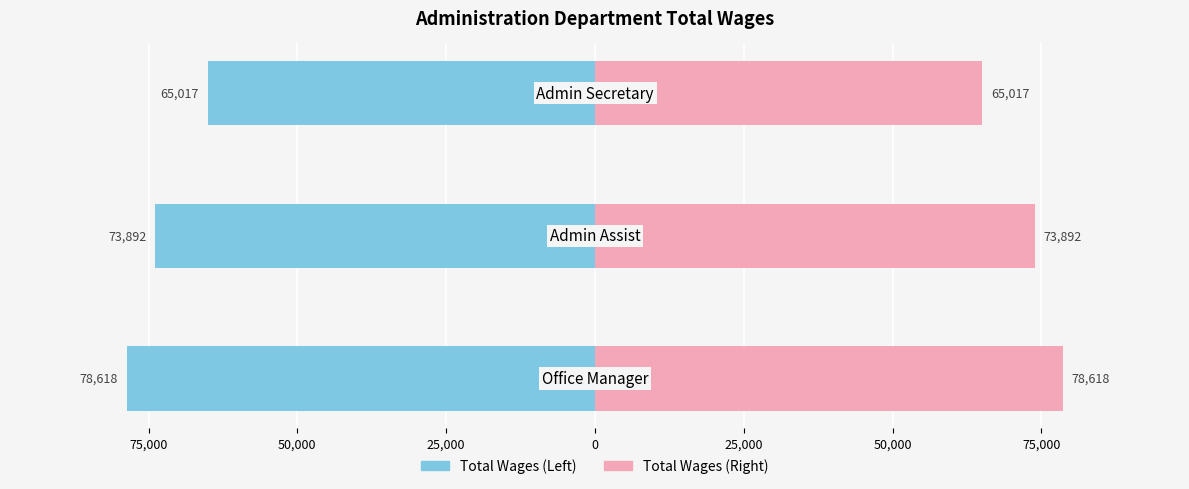

Reading left to right, list all the values displayed in this chart.

Total Wages (Left): 78618	73892	65017
Total Wages (Right): 78618	73892	65017